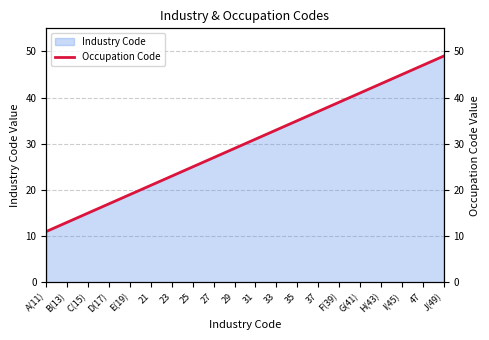

The value at H(43) is 16. True or false?

False